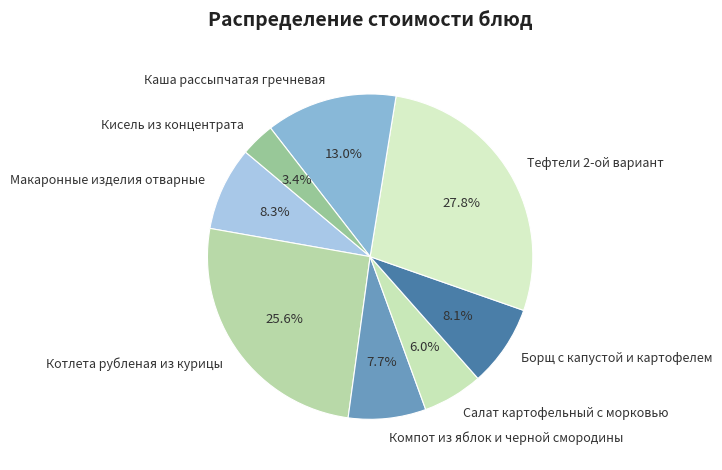

Does Котлета рубленая из курицы account for over 50% of the chart?

No